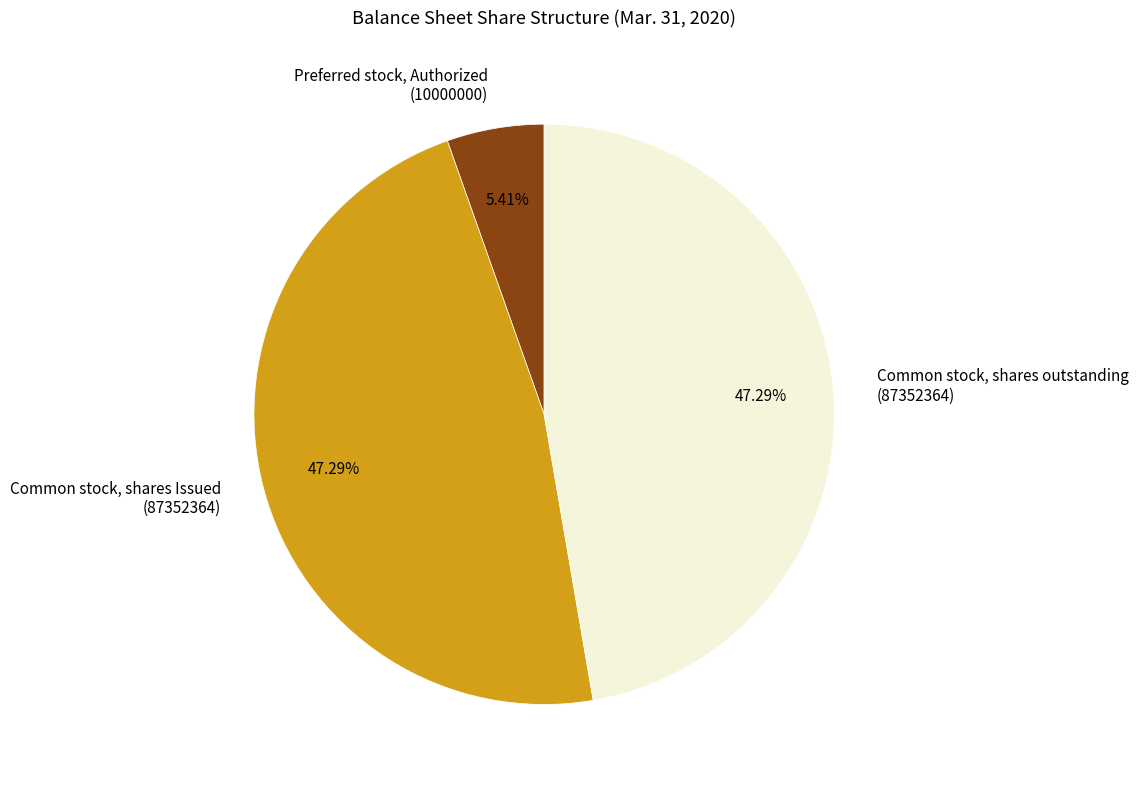

Is Common stock, shares Issued (87352364) the majority of the pie?

No